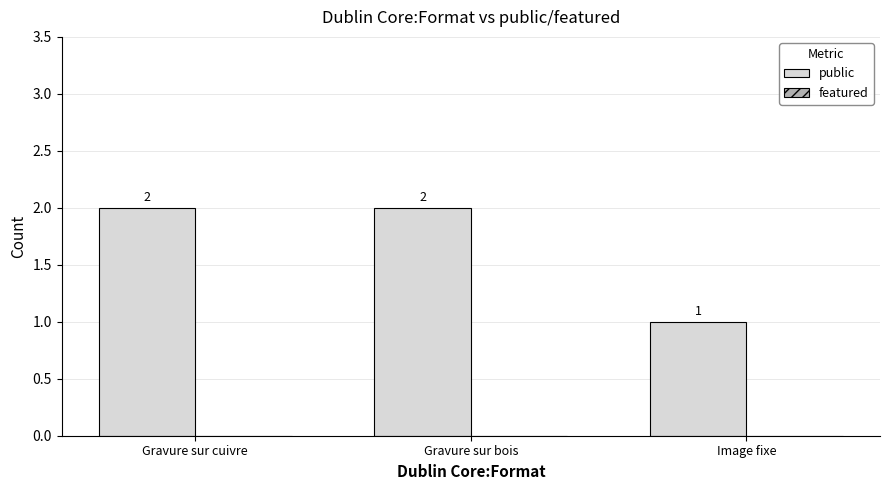

Which label corresponds to the smallest value in the chart?

Image fixe